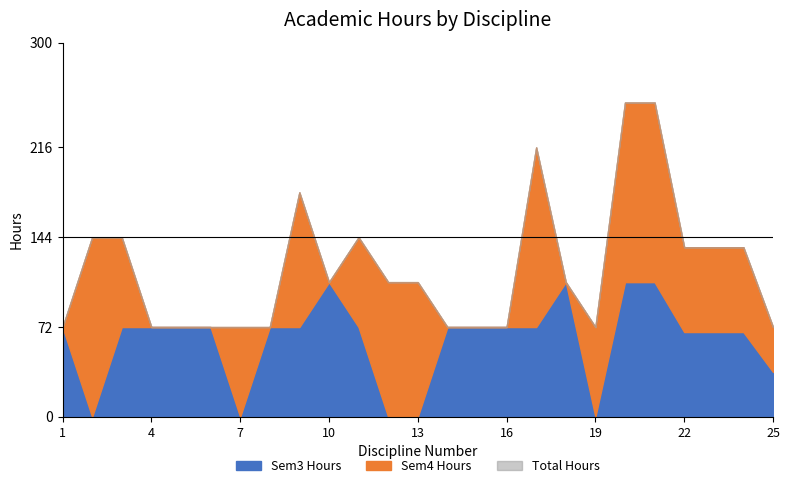

In Total Hours, how many points are lower than both neighbors (excluding endpoints)?

2